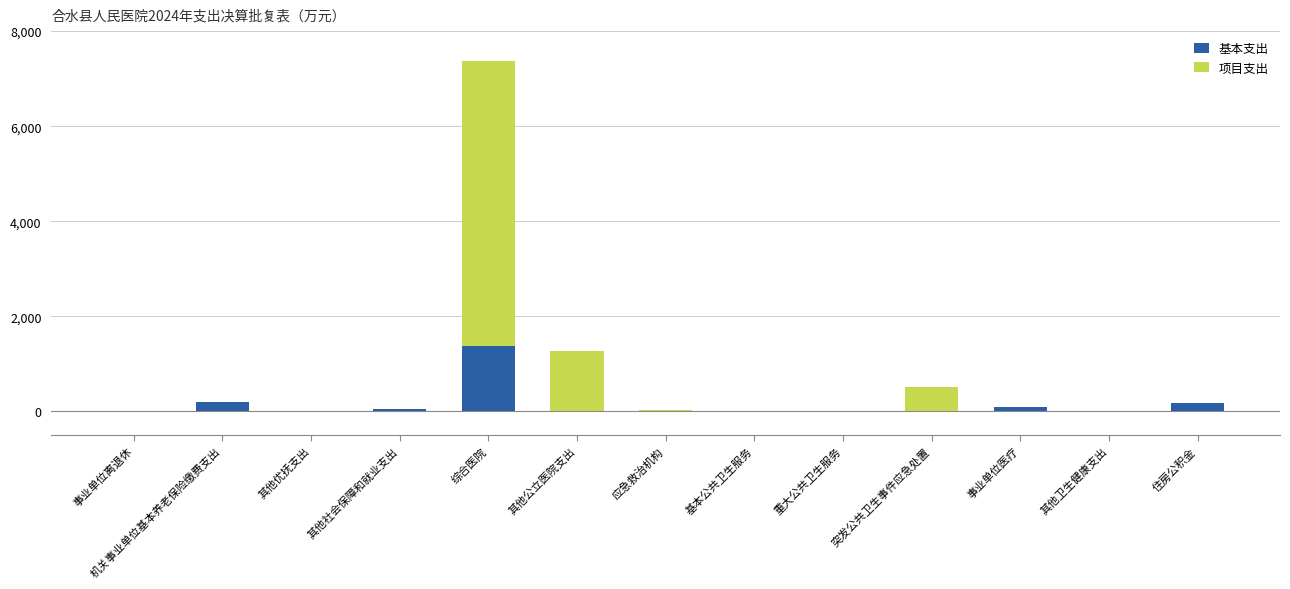

Count the number of categories in the chart.

13